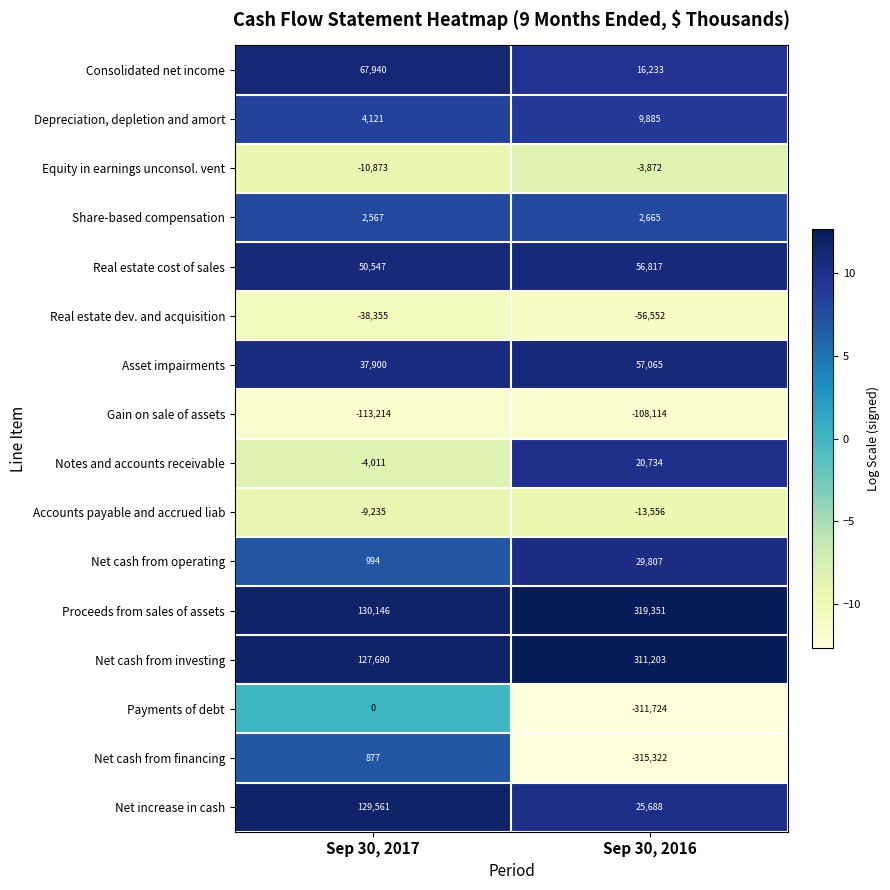

How many series are shown in this chart?

16